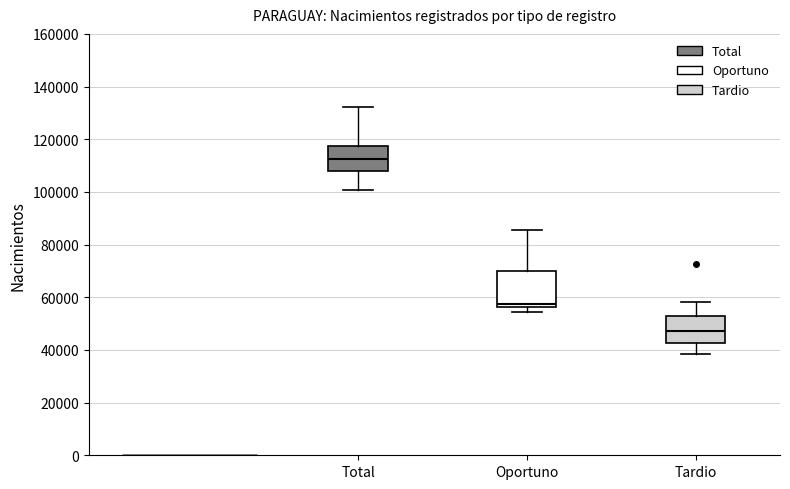

Reading left to right, transcribe this box plot: for each box, give where its median line is, the range the box spans, and where its two whiskers end, as read against the y-axis. The values are not printed on the chart, so give them approximately, as read against the axis.

Total: median 112000, box 108000 to 118000, whiskers 100000 to 132000
Oportuno: median 58000, box 56000 to 70000, whiskers 54000 to 86000
Tardio: median 48000, box 42000 to 52000, whiskers 38000 to 58000